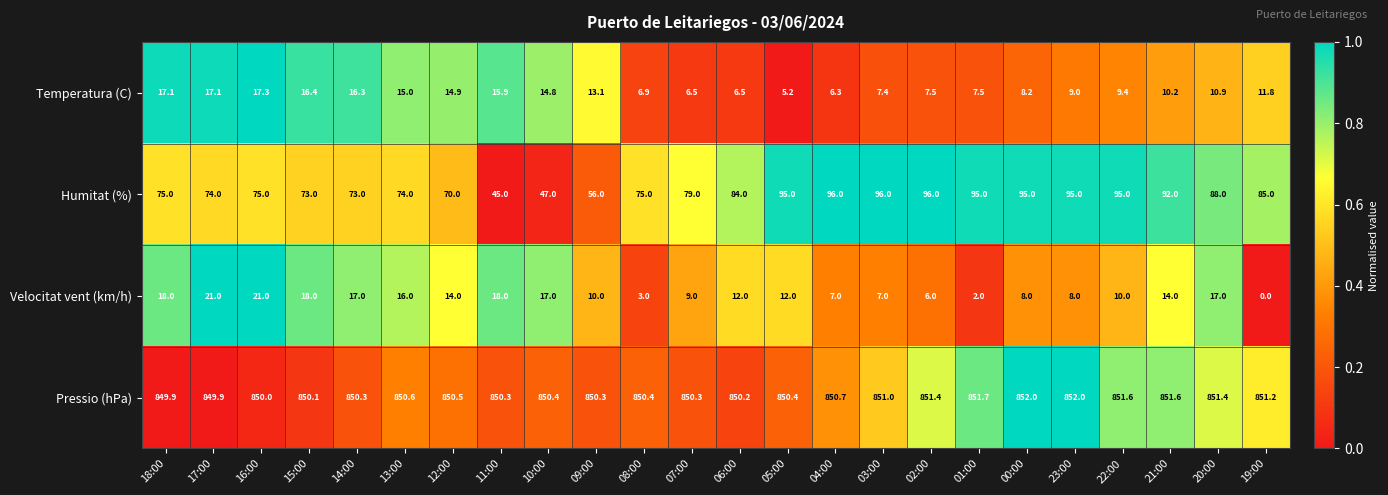

At which label does Velocitat vent (km/h) reach its minimum?

19:00